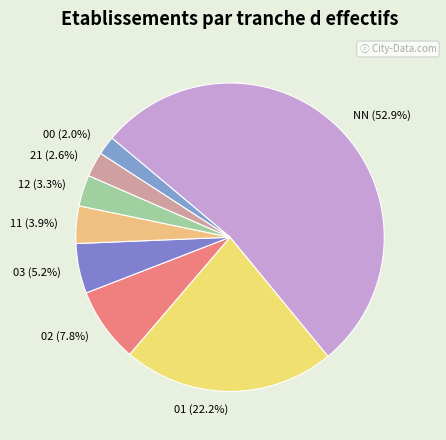

Which has a higher value, 11 or 03?

03